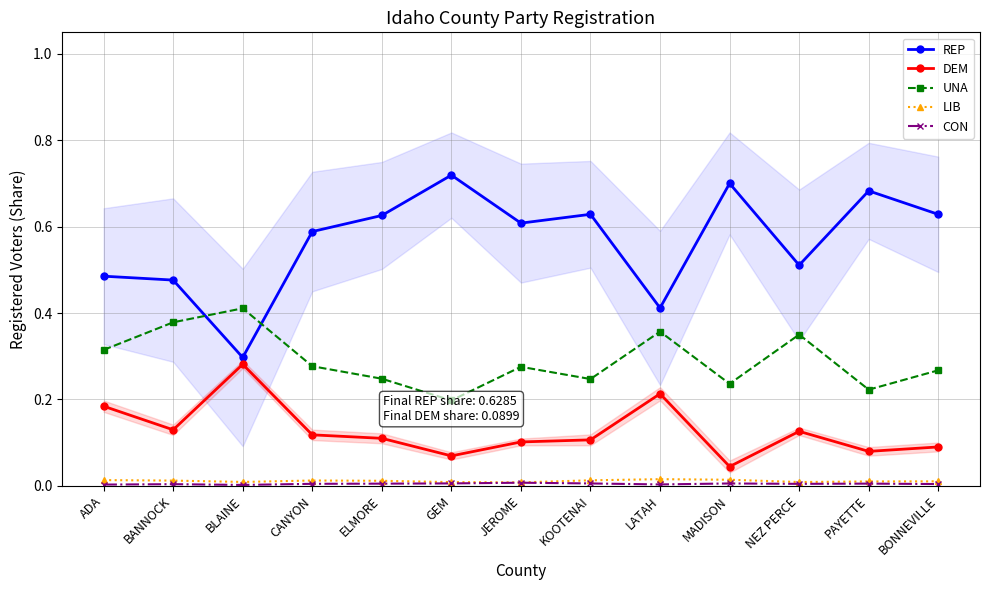

At which category does UNA reach its first local valley?

GEM